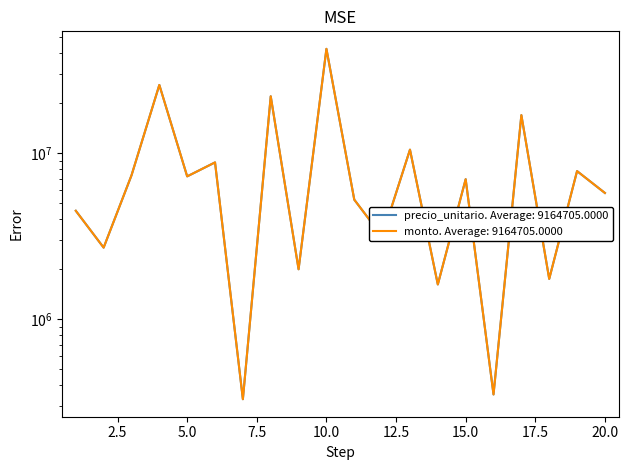

What is the average value of the precio_unitario series?

9164705